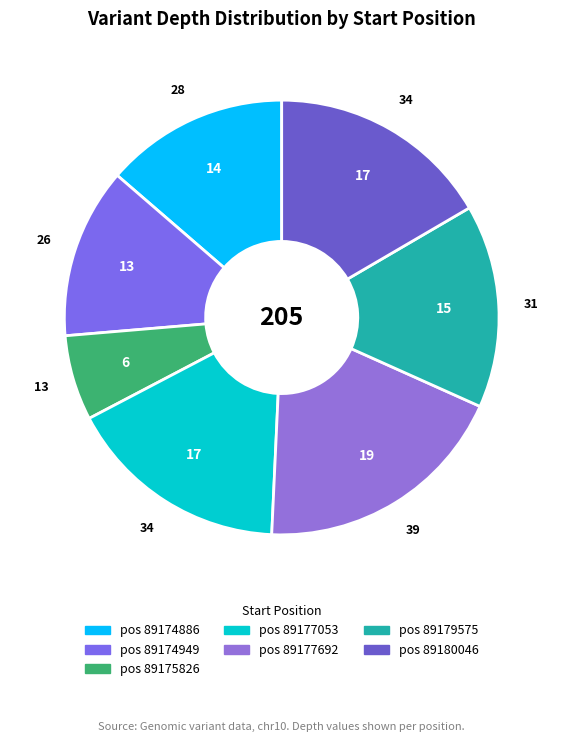

Is there any slice that represents more than half of the pie?

No